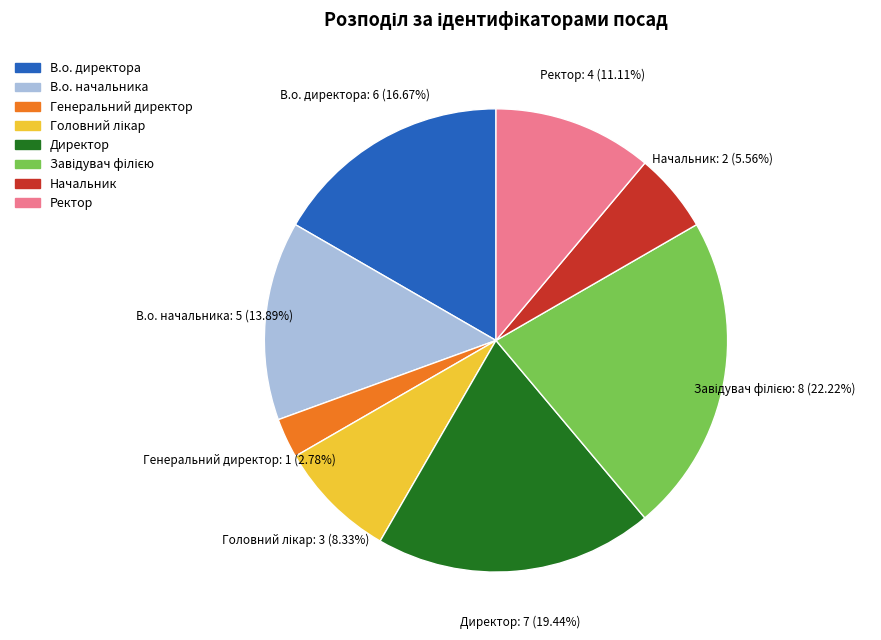

Between В.о. начальника and Начальник, which is larger?

В.о. начальника